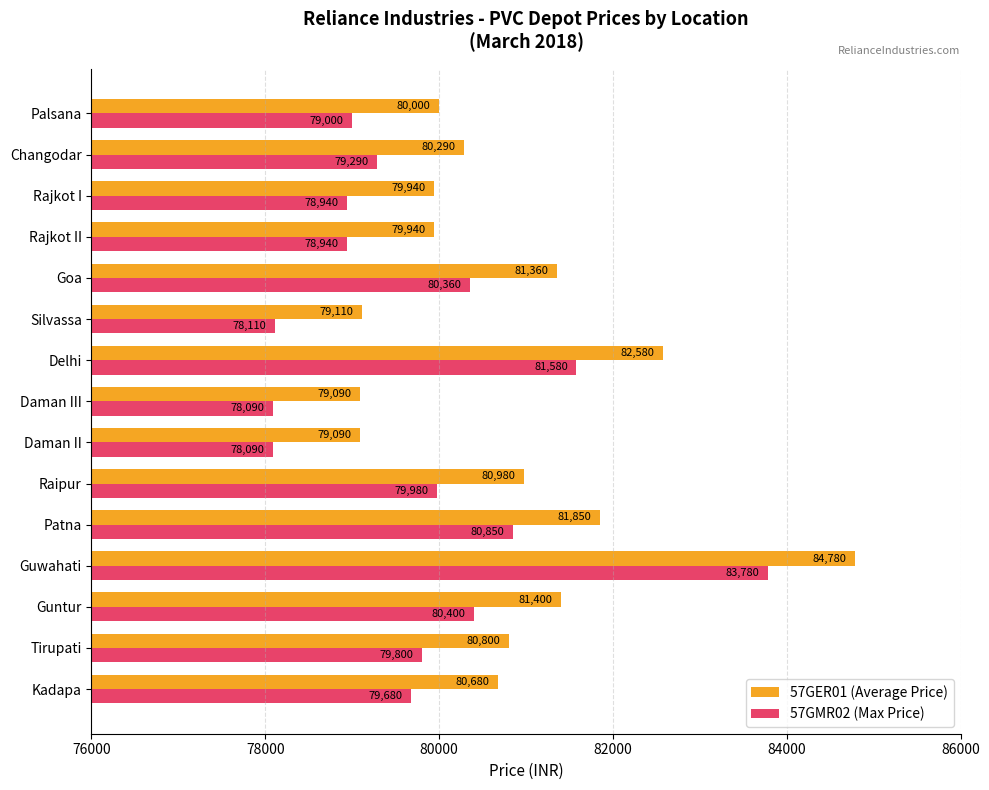

What is the spread (max minus min) of values at Guntur?

1000